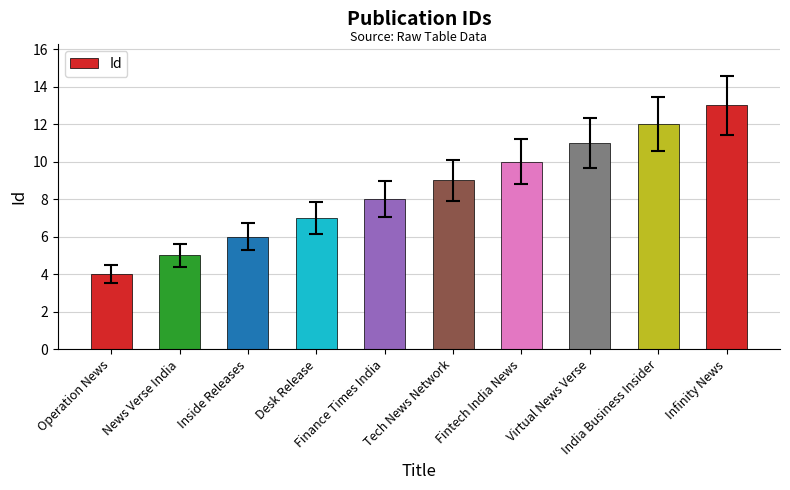

List the labels in order of value, smallest first.

Operation News, News Verse India, Inside Releases, Desk Release, Finance Times India, Tech News Network, Fintech India News, Virtual News Verse, India Business Insider, Infinity News